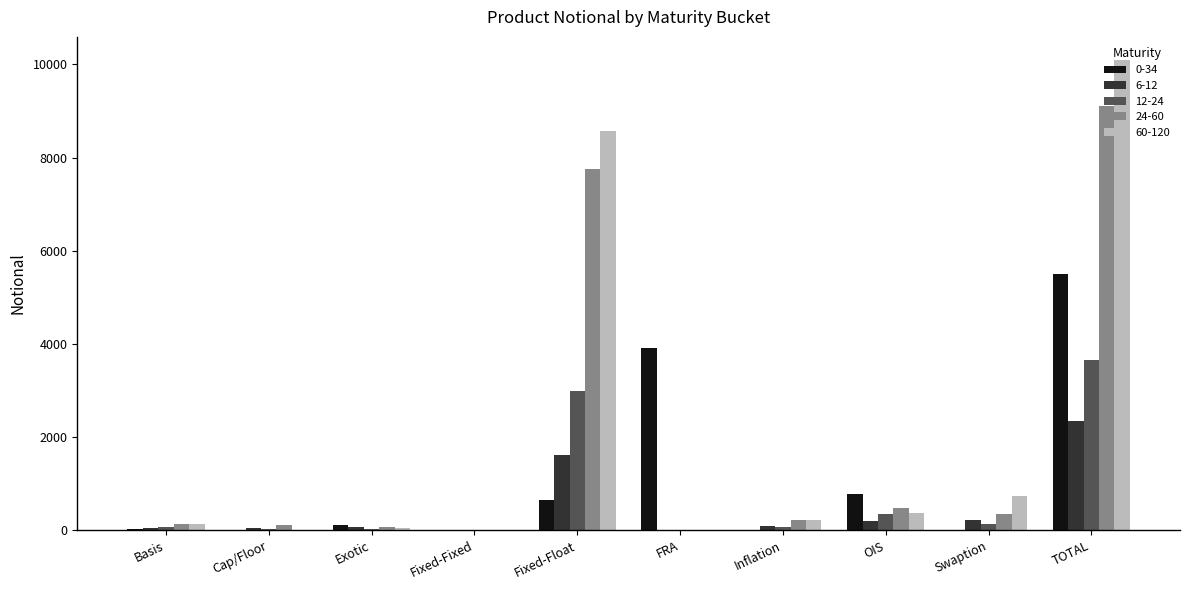

Is it true that 6-12 equals 858 at Fixed-Fixed?

False